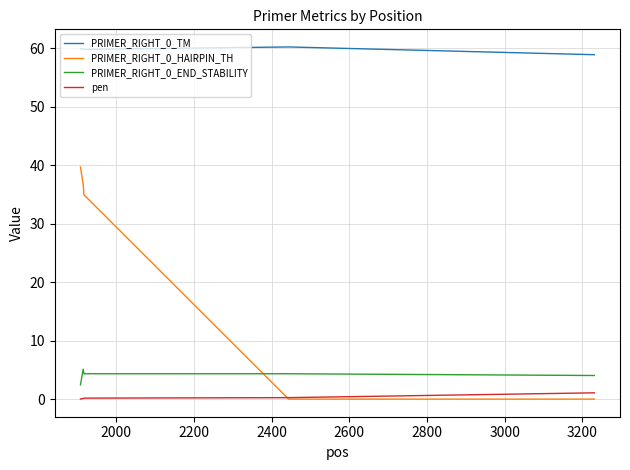

What is the greatest value displayed?

60.3